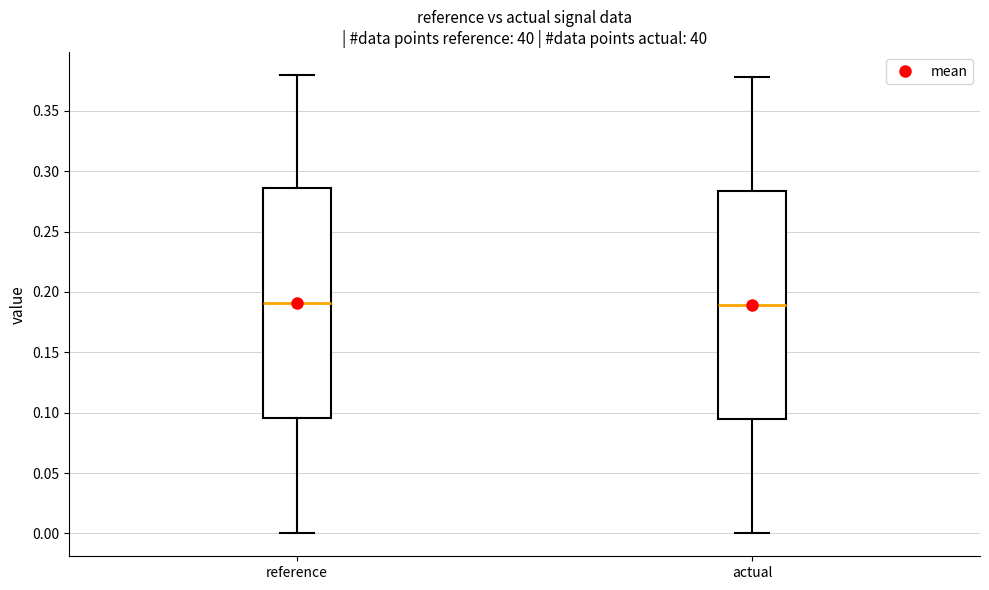

Where does the lower whisker of the box for reference end on the y-axis? The values are not printed on the chart, so give them approximately, as read against the axis.

0.000